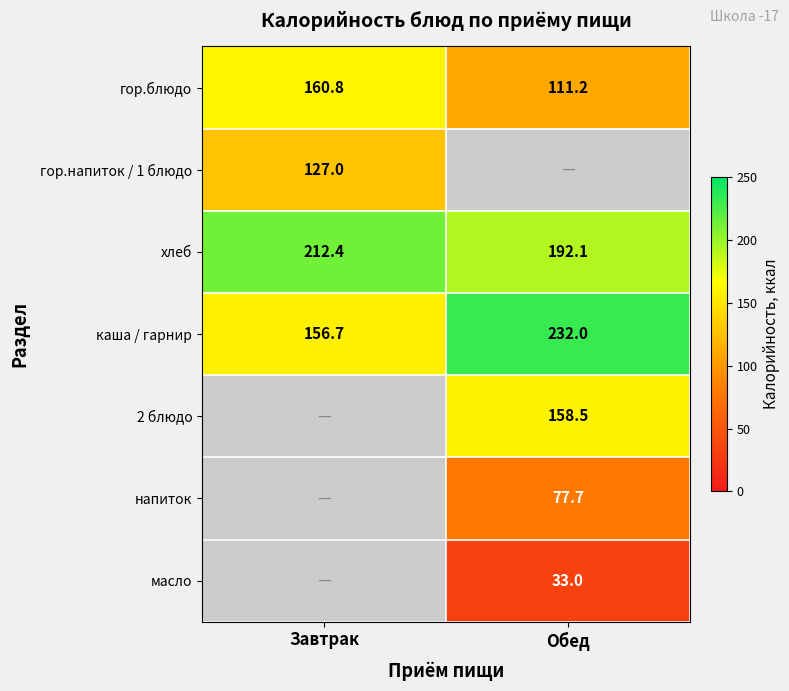

Between Завтрак and Обед, which is larger?

Завтрак